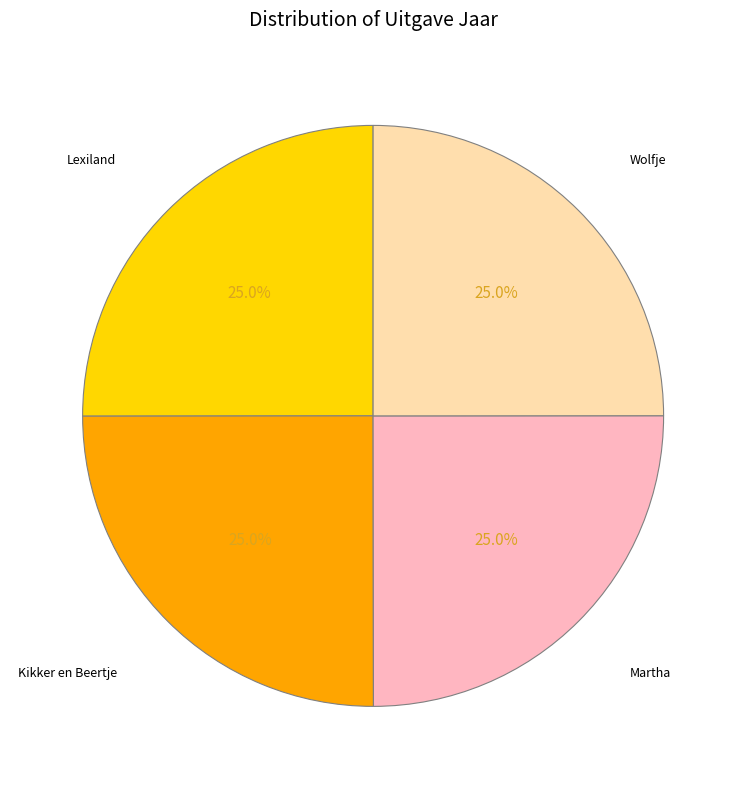

Is there a majority slice in this chart?

No